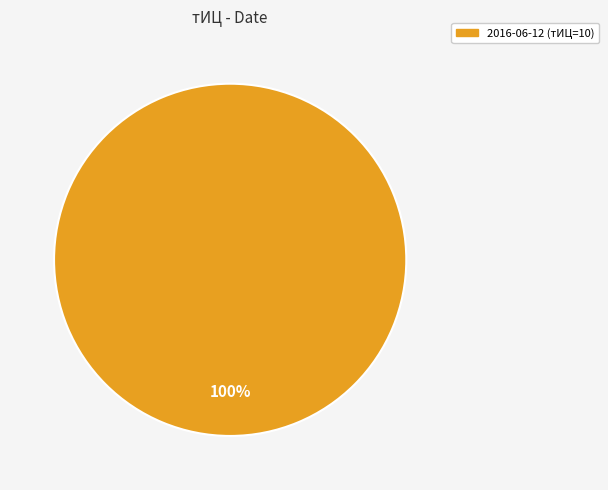

Rank the categories by value from lowest to highest.

2016-06-12 (тИЦ=10)